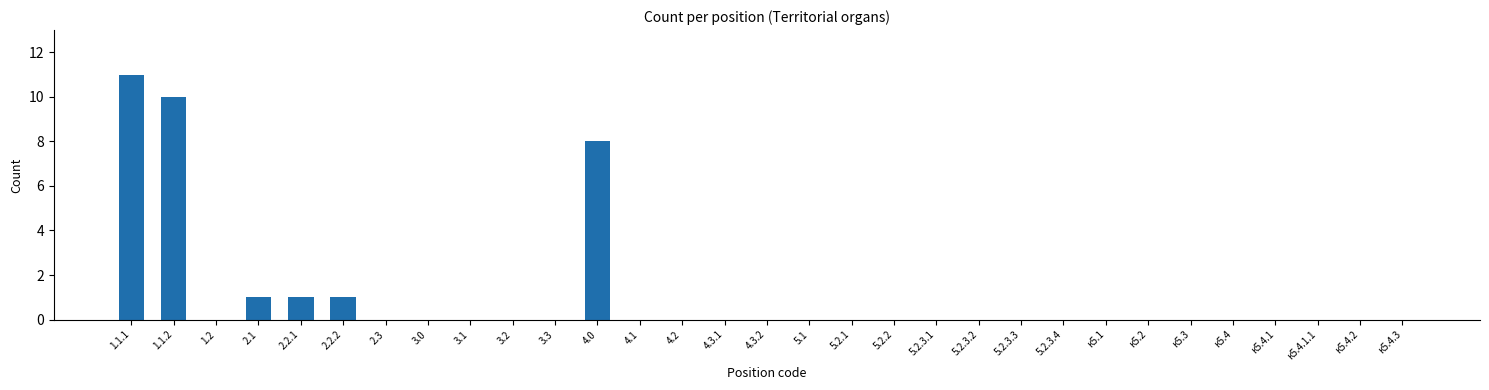

What is the greatest value displayed?

11